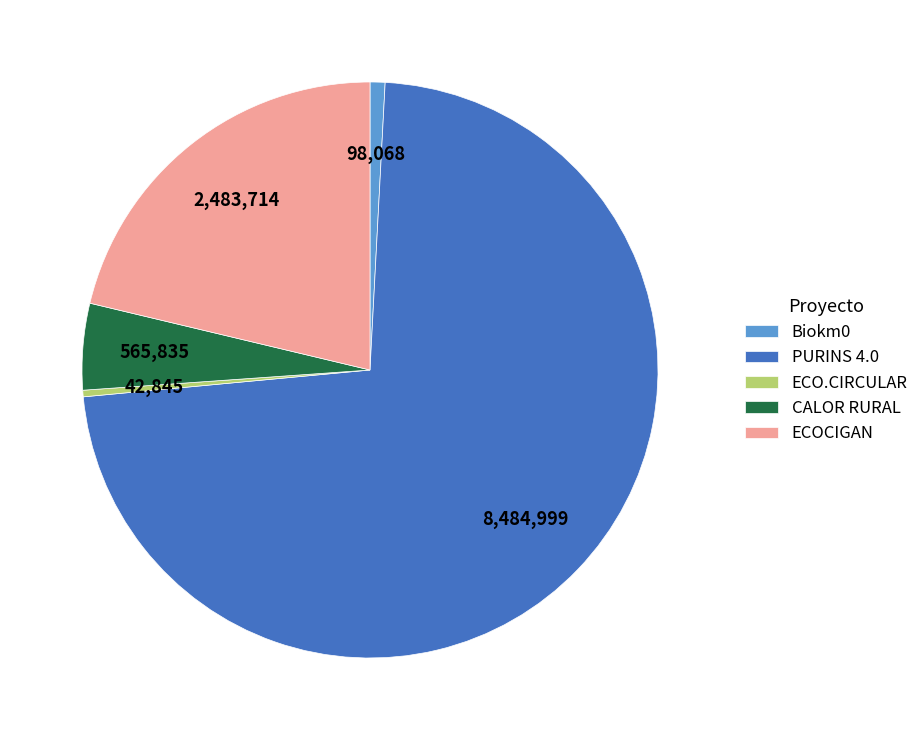

Is the sum of PURINS 4.0 and ECO.CIRCULAR greater than half?

Yes